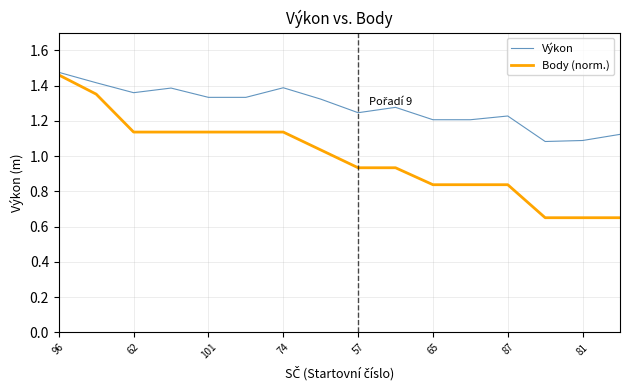

Which series has the widest spread of values?

Body (norm.)